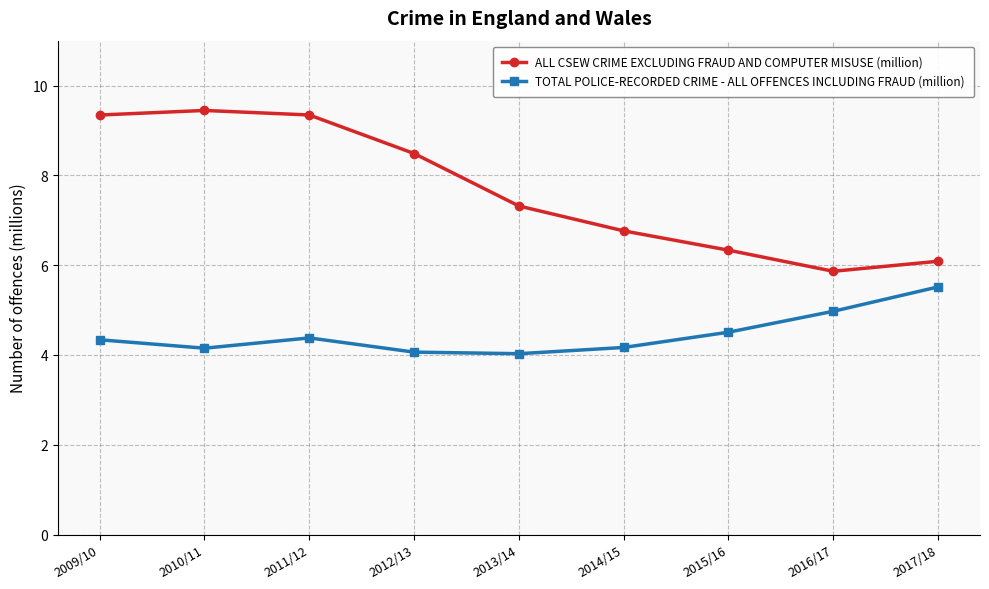

What is the label of the 3rd point from the right?

2015/16